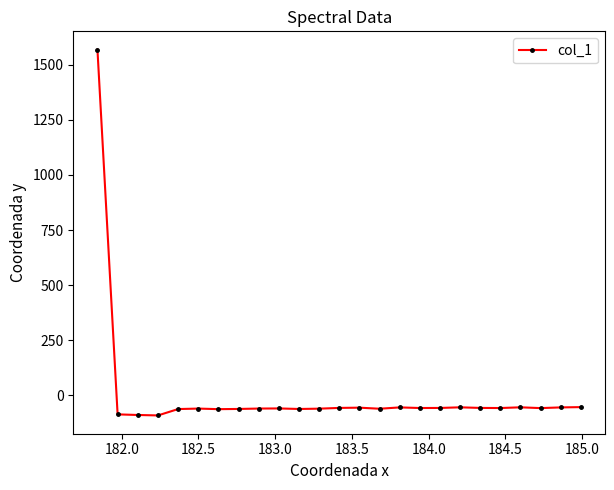

True or false: there are more than 1 points higher than both neighbors.

True